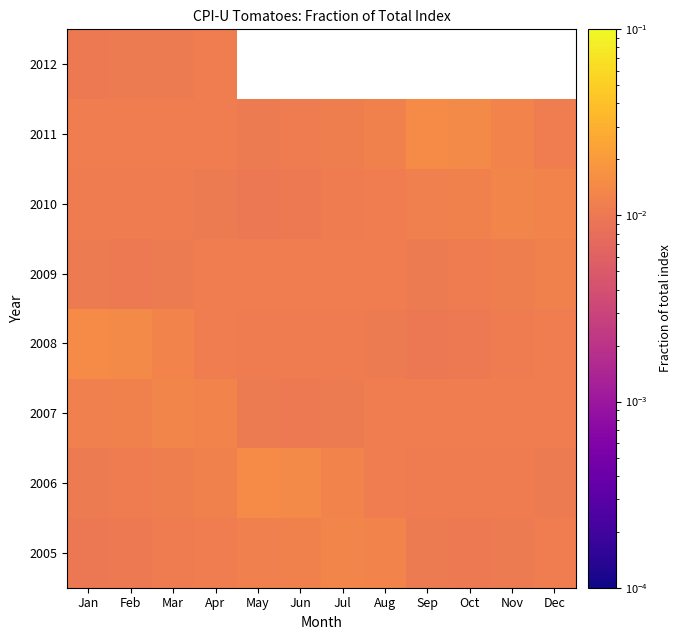

At Feb, list the series in order from smallest to largest.

2009, 2005, 2012, 2010, 2006, 2011, 2007, 2008